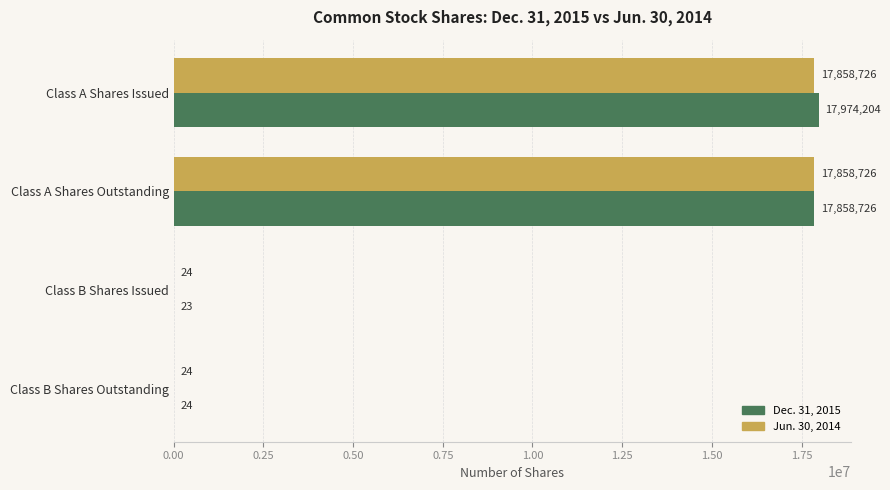

What is the sum of the Jun. 30, 2014 values at Class A Shares Issued and Class B Shares Issued?

17858750